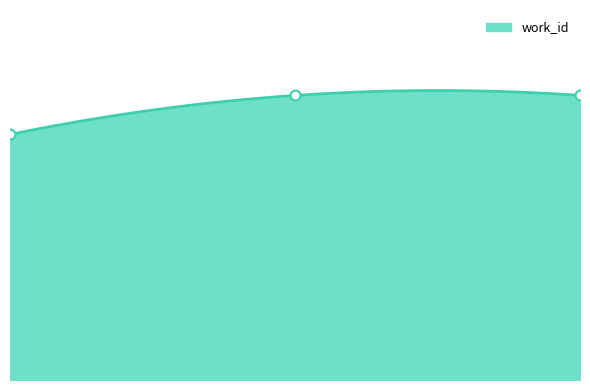

What is the change in value from 16333 to 19399?

+980